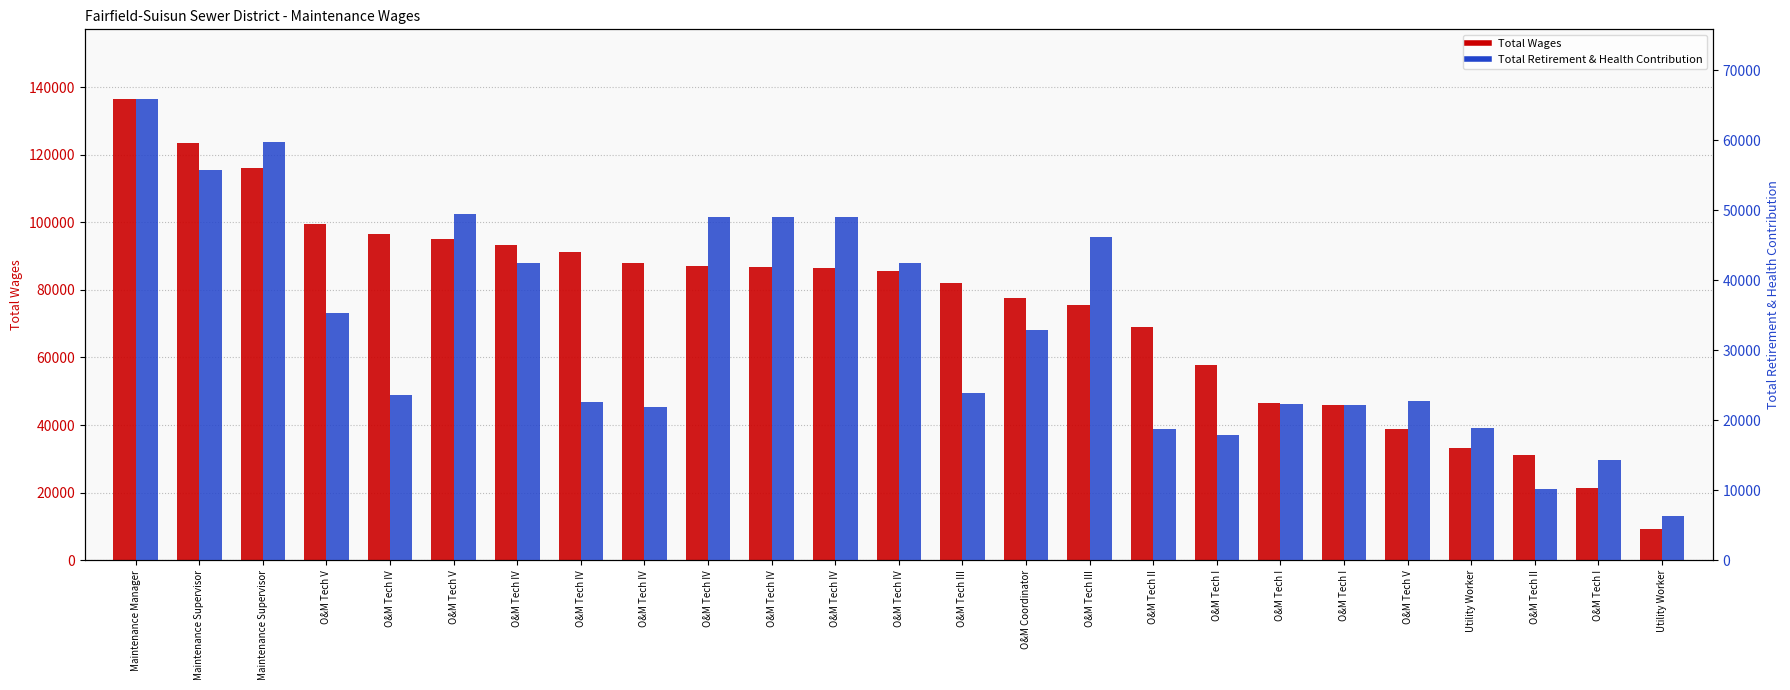

What value does the Total Wages series have at O&M Tech IV?

87028